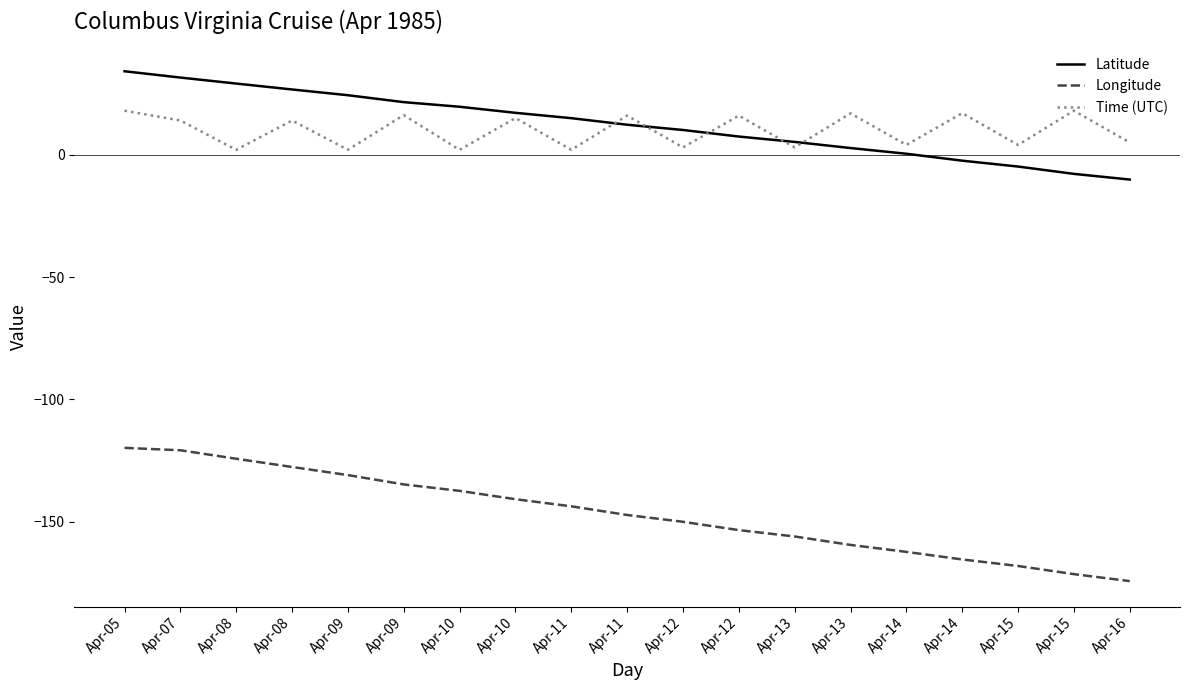

What are all the series names shown in the legend?

Latitude, Longitude, Time (UTC)